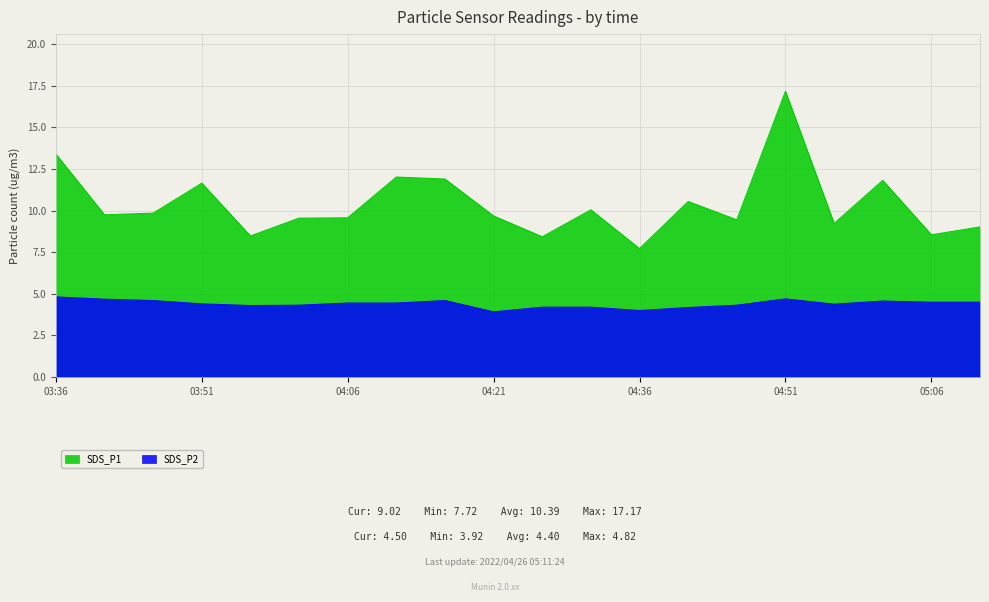

Is the value of SDS_P1 at 03:46 greater than the value of SDS_P2 at 03:41?

Yes